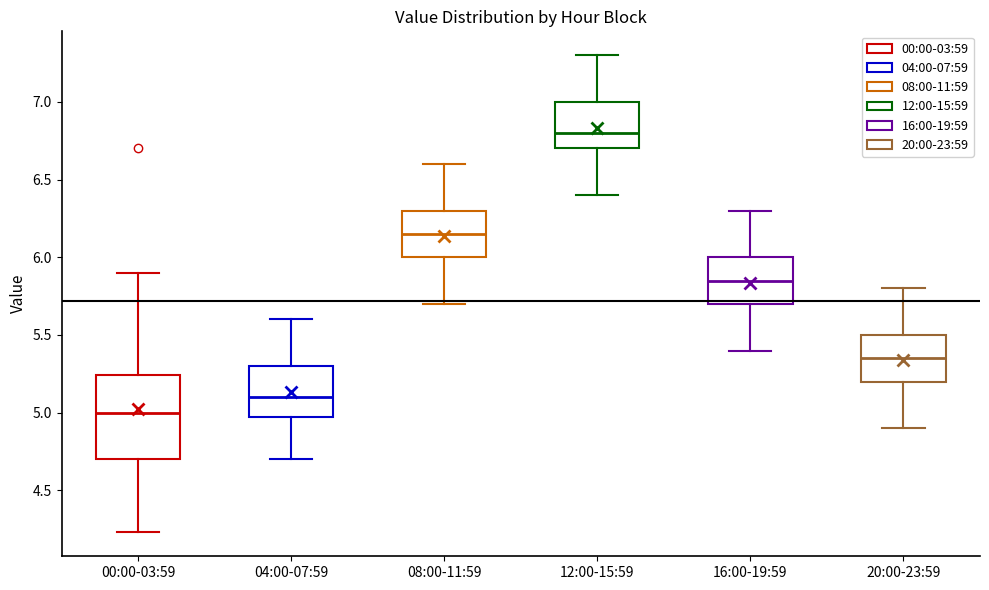

Comparing the boxes themselves (not the whiskers), which one is the tallest?

00:00-03:59